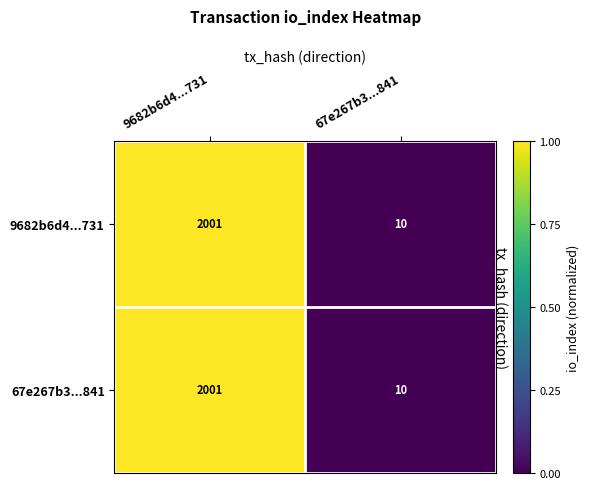

At which label is 9682b6d4...731 closest to 1005?

67e267b3...841